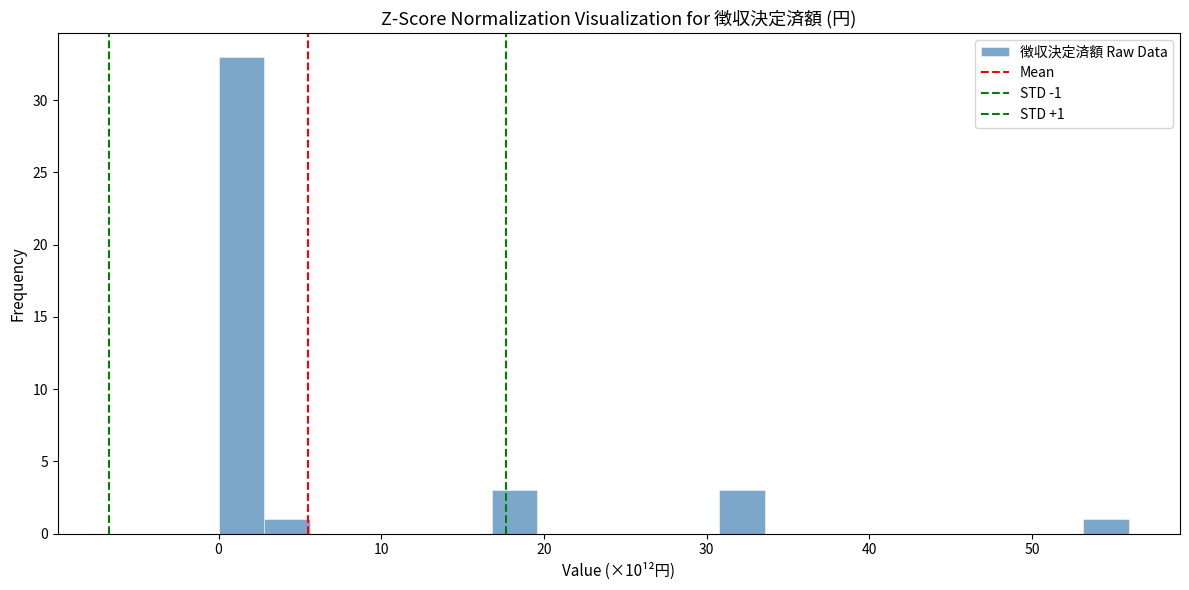

Read against the x-axis, roughly where is the centre of the tallest bar?

1